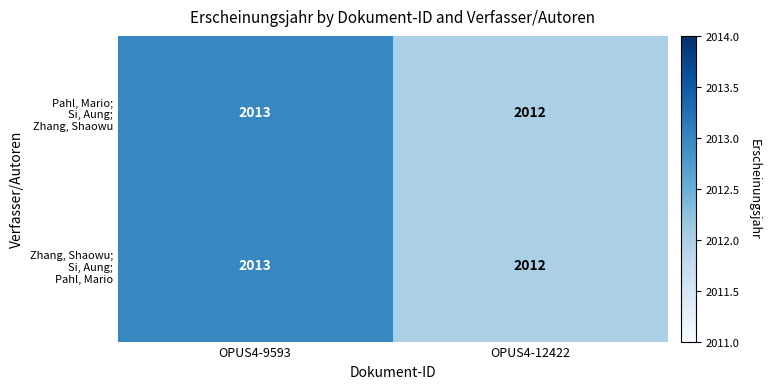

At which category is the sum across all series the highest?

OPUS4-9593